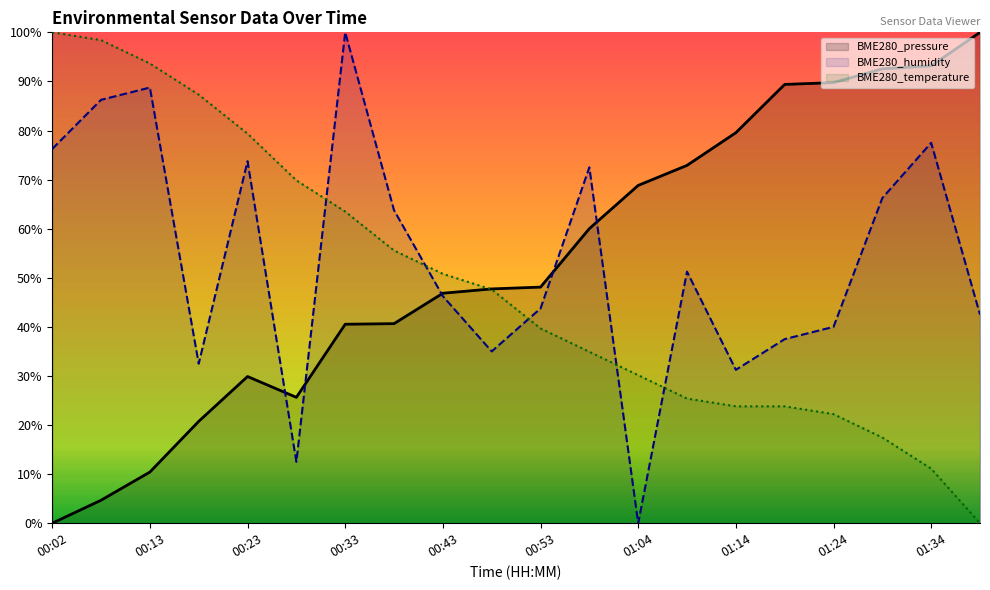

At how many categories does at least one series exceed 77?

12